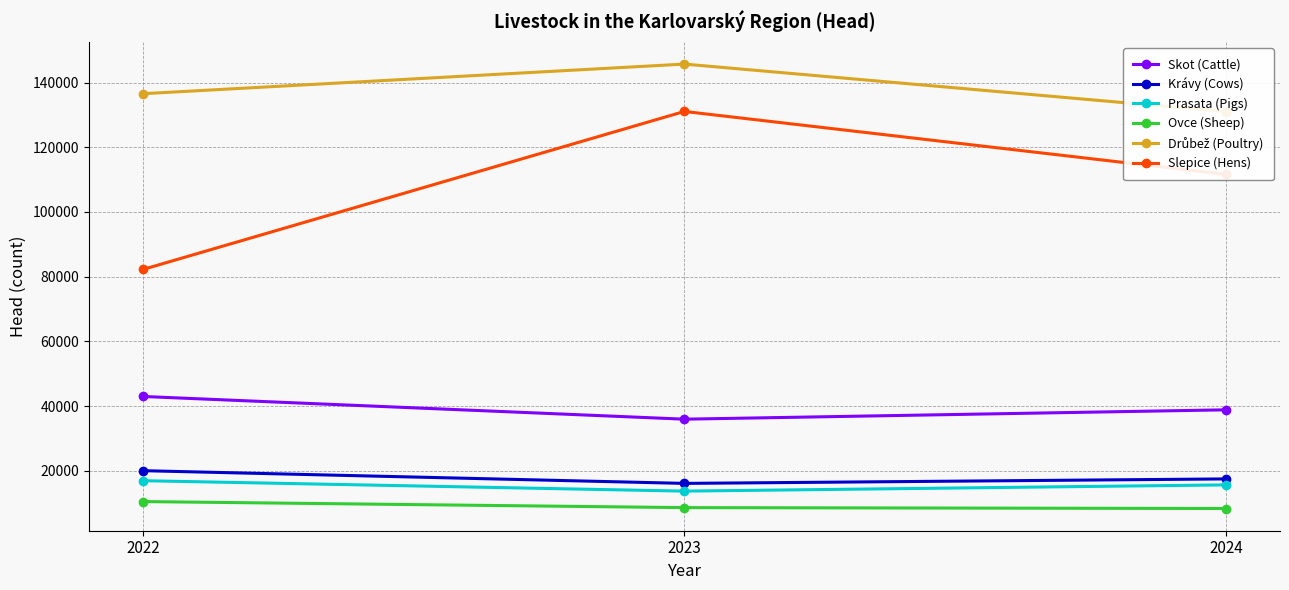

What is the value of the Krávy (Cows) point at the 1st from the left?

20033